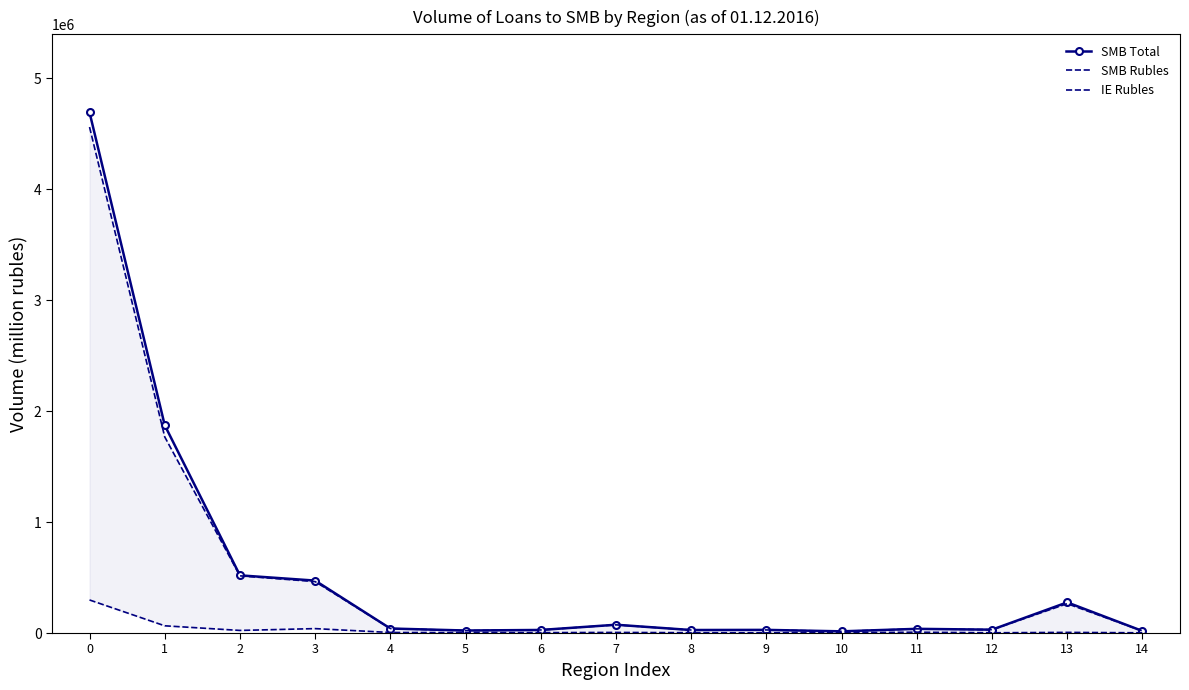

Reading left to right, transcribe all the data shown in this chart.

SMB Total: 4691782	1872661	519802	472507	40642	22637	27665	74644	27124	28346	15211	37766	30138	276322	18556
SMB Rubles: 4560099	1767706	515458	463505	40625	21742	27561	73834	27084	27746	15211	37654	30138	264598	18548
IE Rubles: 298017	65170	23430	39793	4868	3641	3557	5399	2956	2120	2834	7432	2276	5775	2075